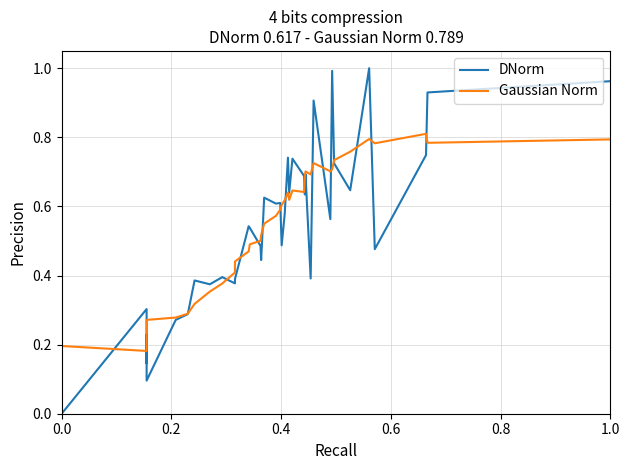

Which series has the largest total across all categories?

DNorm